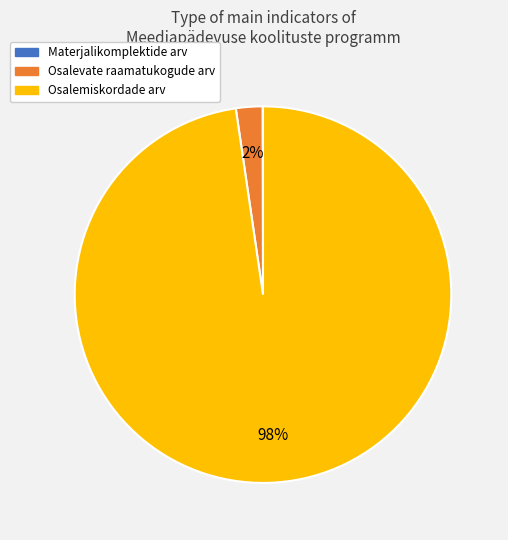

True or false: Osalevate raamatukogude arv accounts for 2% of the total.

True